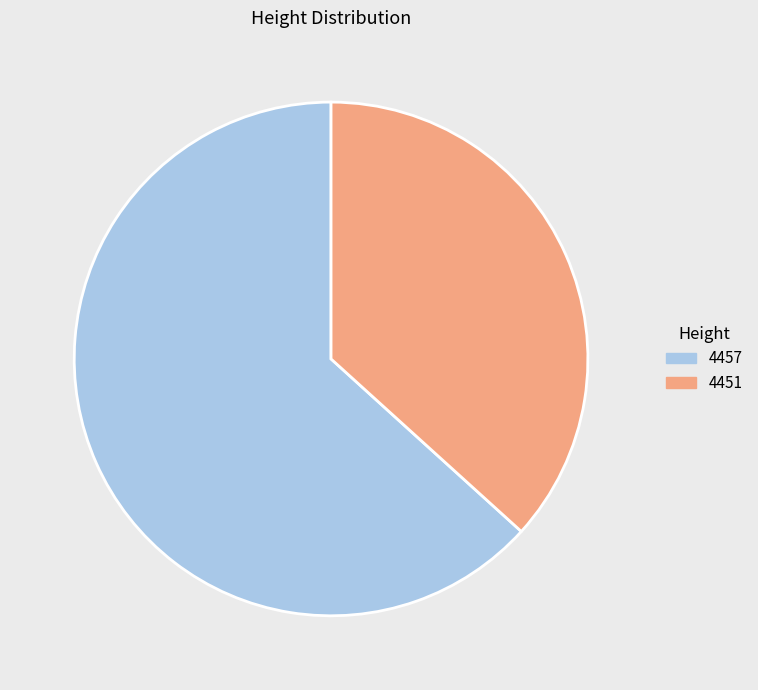

What is the largest slice in the pie chart?

4457